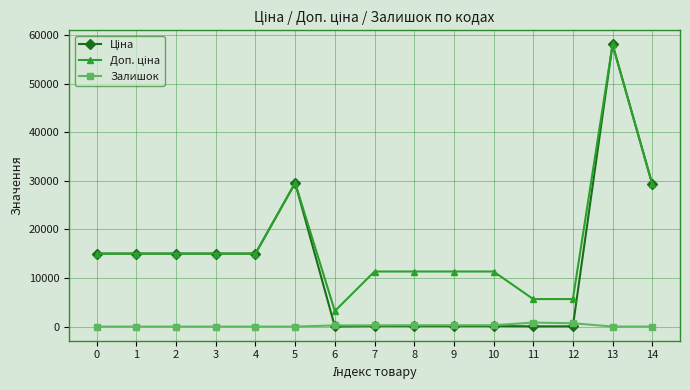

At which category is the sum across all series the highest?

13